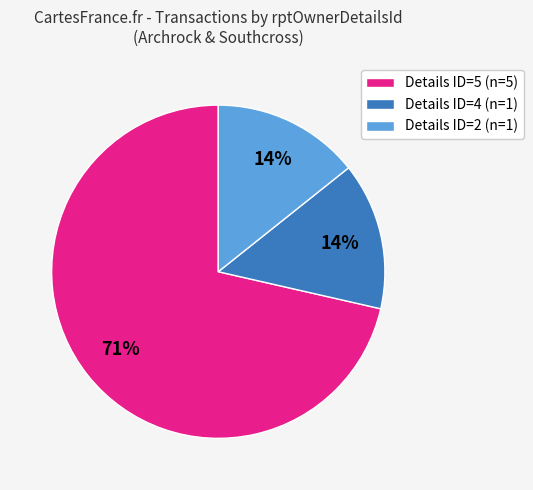

Do Details ID=2 (n=1) and Details ID=5 (n=5) together represent more than half of the pie?

Yes